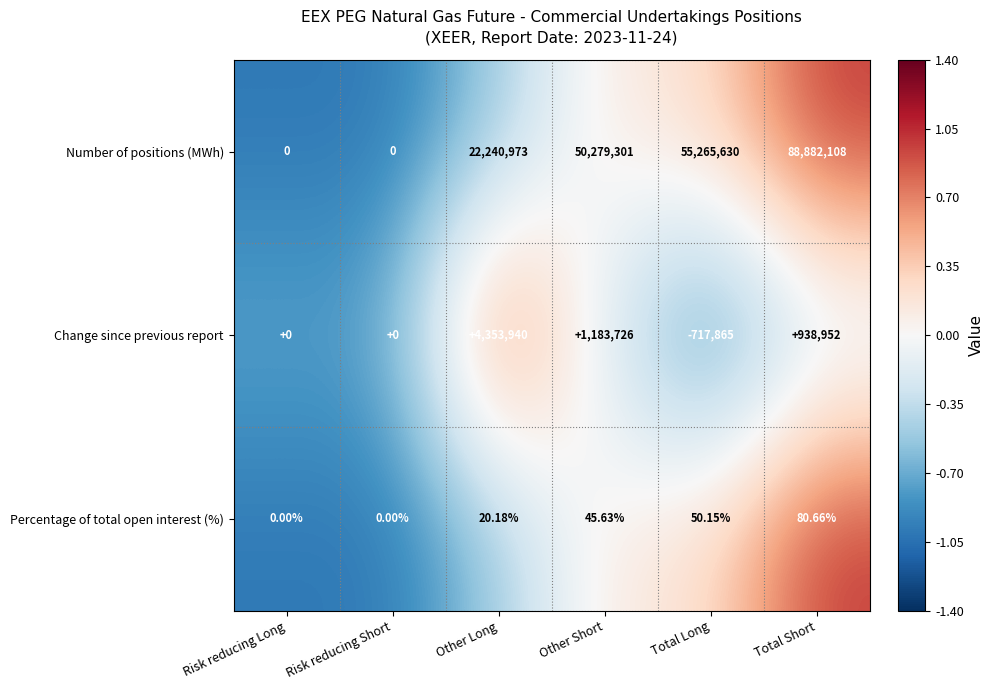

What is the smallest value displayed?

-717865.0